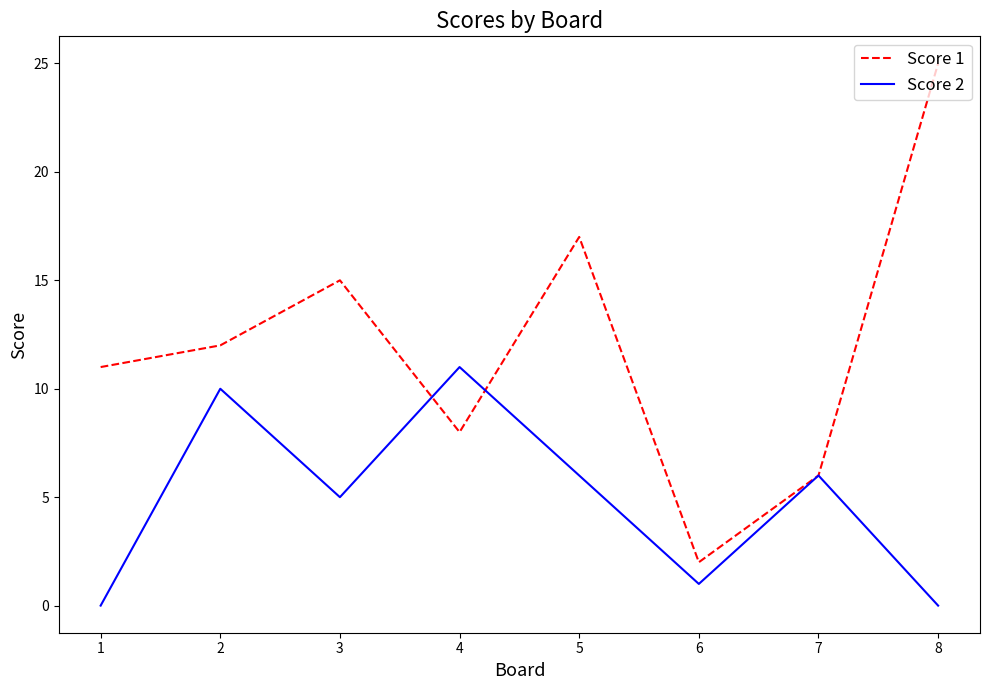

What is the difference between the Score 1 values at 6 and 2?

10